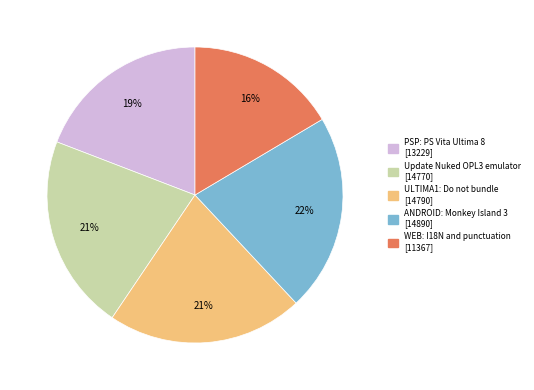

Count the number of slices in the pie.

5